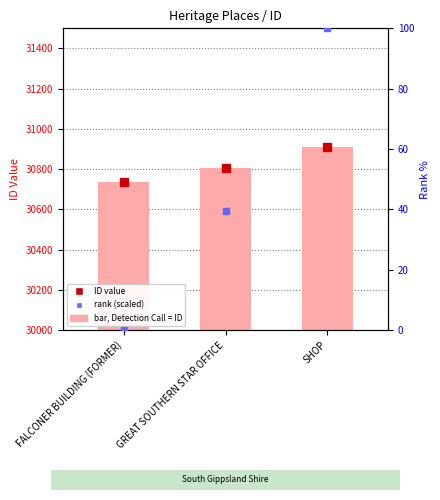

Where does the data first go above 30804?

SHOP